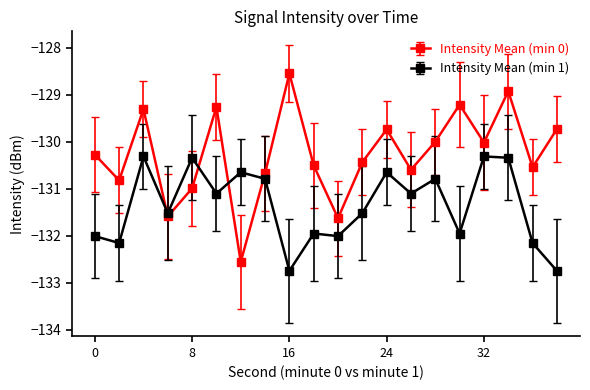

Which series has the widest spread of values?

Intensity Mean (min 0)